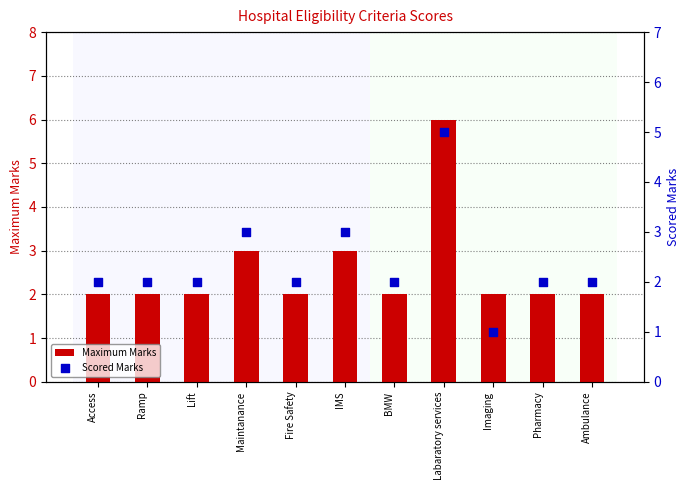

What is the total value across all series at Ambulance?

4